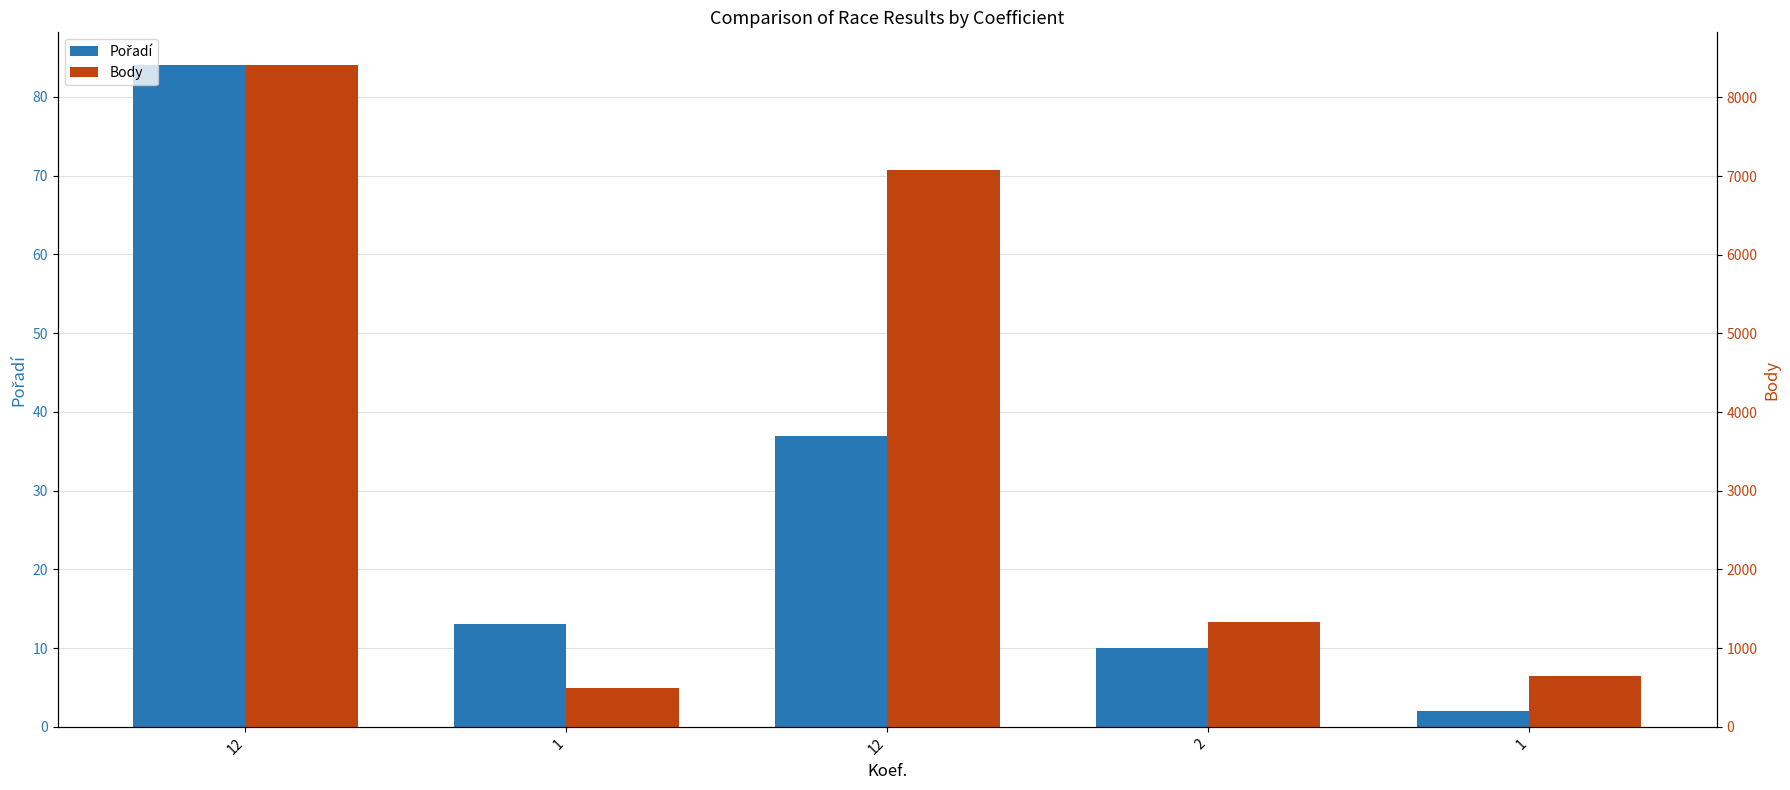

The value of Body at 12 is 7076. True or false?

True